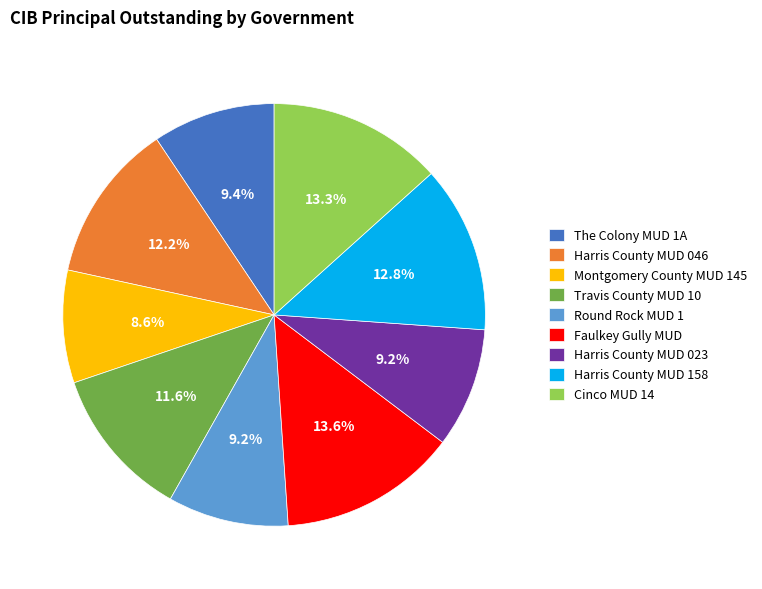

Is there a majority slice in this chart?

No